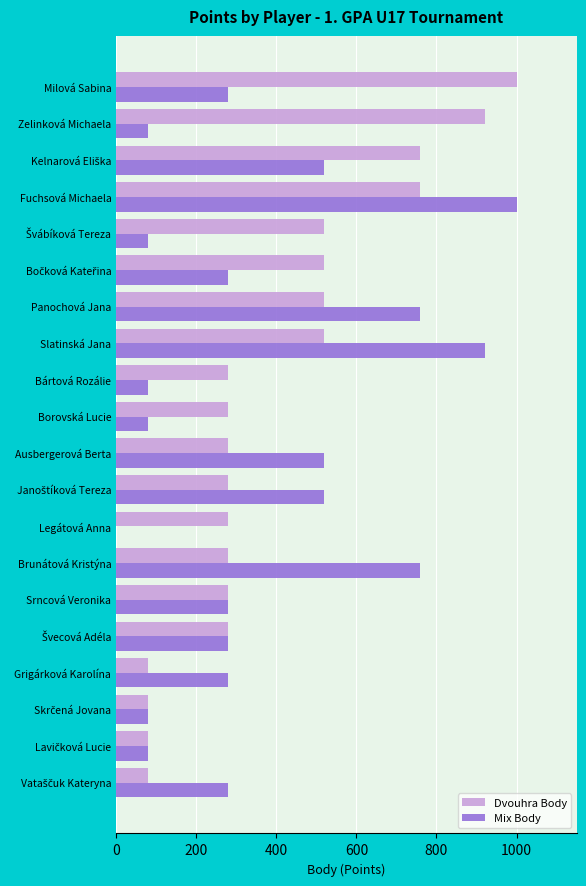

What is the sum of the Dvouhra Body values at Legátová Anna and Srncová Veronika?

560